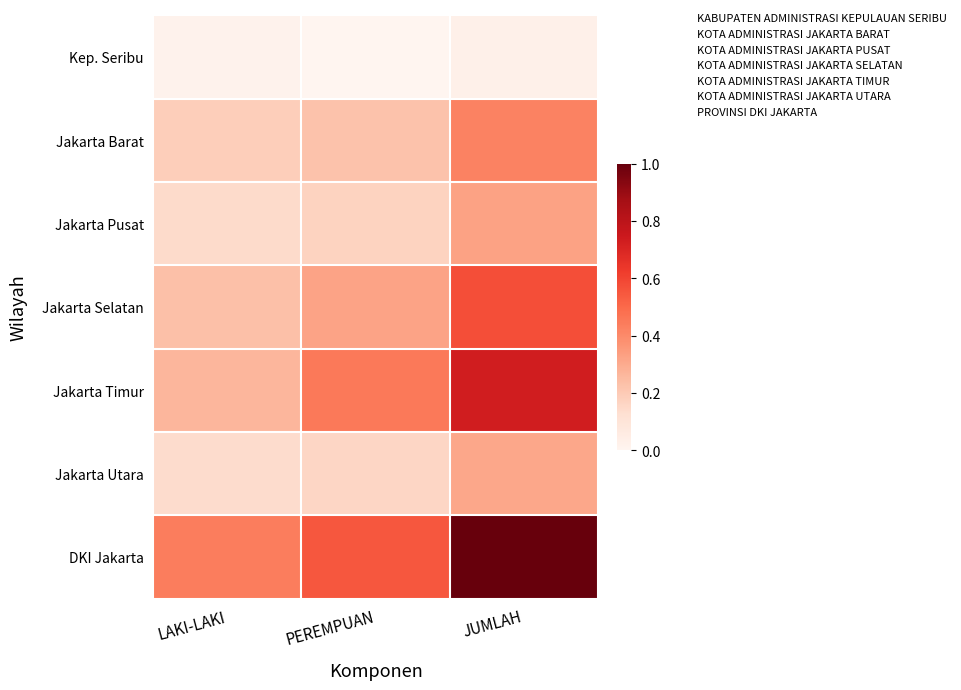

Reading left to right, extract all data points from this chart.

Kep. Seribu: LAKI-LAKI=0.0	PEREMPUAN=0.0	JUMLAH=0.0
Jakarta Barat: LAKI-LAKI=0.2	PEREMPUAN=0.2	JUMLAH=0.4
Jakarta Pusat: LAKI-LAKI=0.1	PEREMPUAN=0.2	JUMLAH=0.3
Jakarta Selatan: LAKI-LAKI=0.2	PEREMPUAN=0.3	JUMLAH=0.6
Jakarta Timur: LAKI-LAKI=0.3	PEREMPUAN=0.5	JUMLAH=0.7
Jakarta Utara: LAKI-LAKI=0.1	PEREMPUAN=0.2	JUMLAH=0.3
DKI Jakarta: LAKI-LAKI=0.4	PEREMPUAN=0.5	JUMLAH=1.0